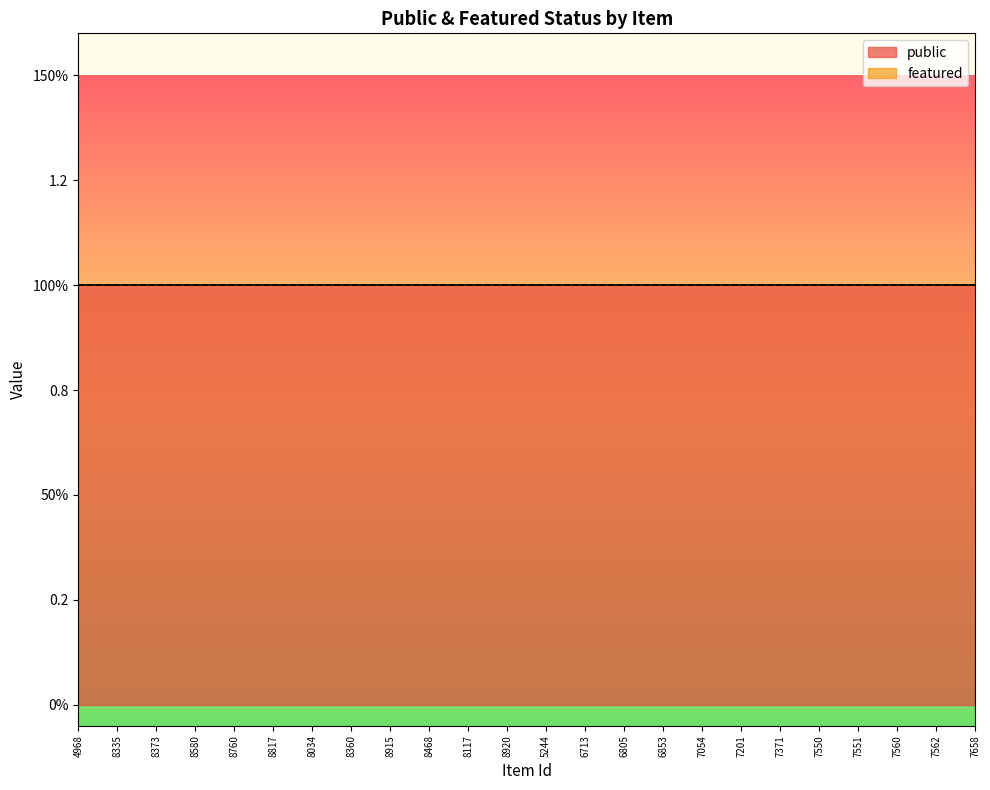

Which category has the lowest value in the public series?

4968